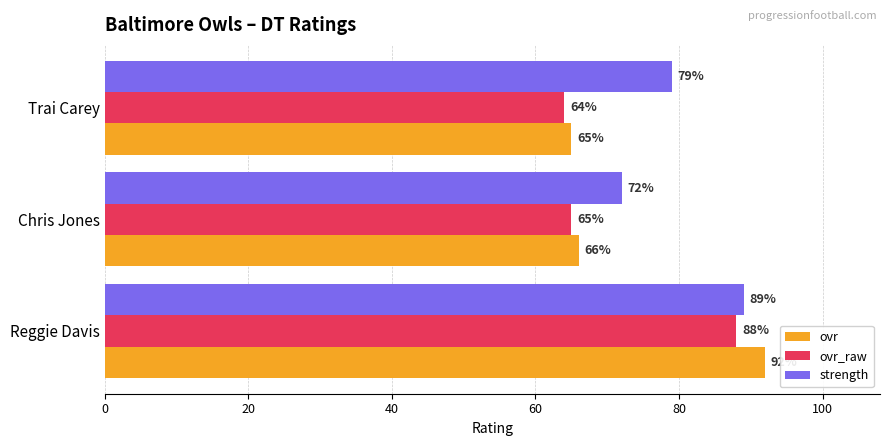

What is the difference between the maximum and second lowest values in the strength series?

10